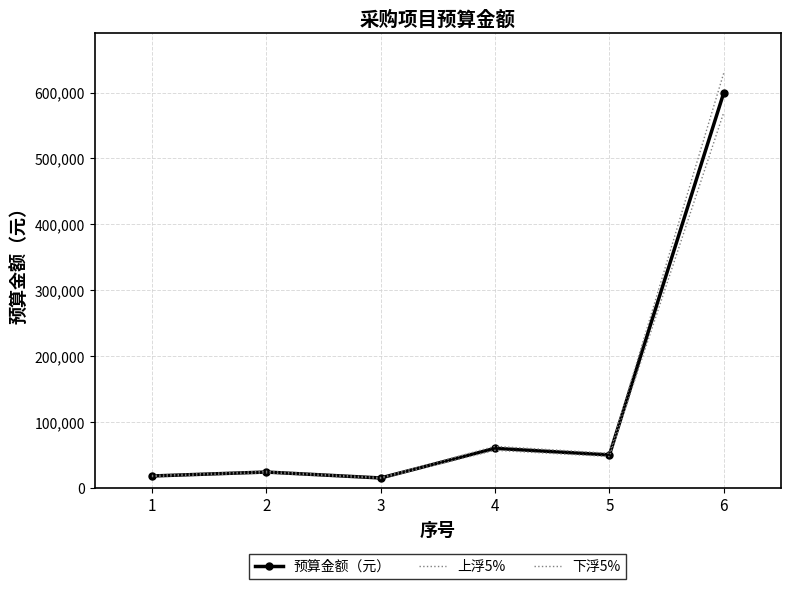

Rank the series at 6 from highest to lowest value.

上浮5%, 预算金额（元）, 下浮5%